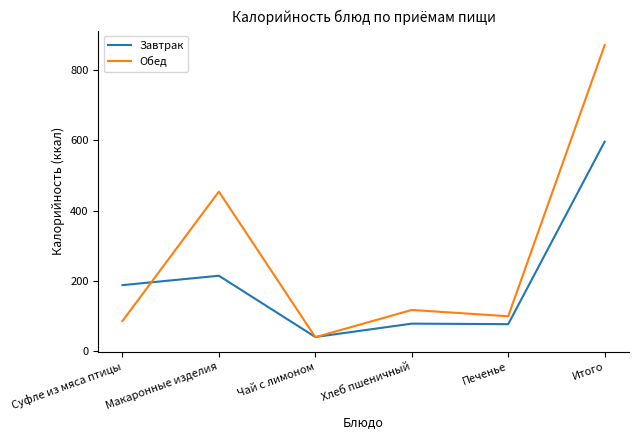

What is the difference between the highest and lowest values at Печенье?

22.5